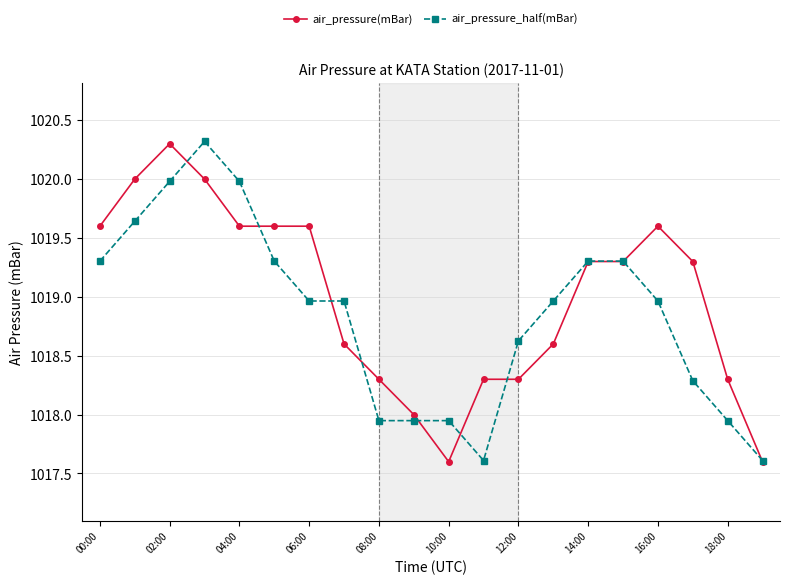

What is the maximum value for air_pressure(mBar)?

1020.3